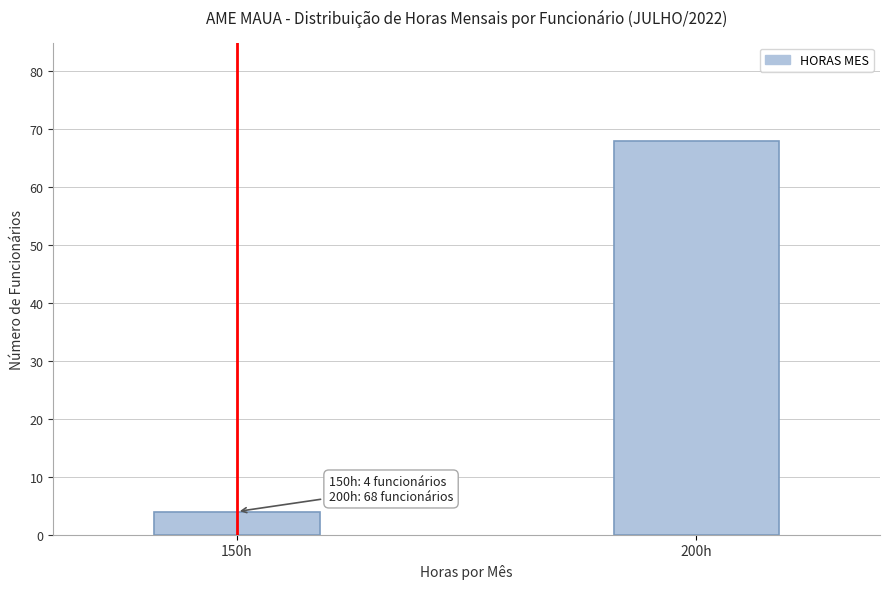

Reading left to right, what are all the values shown in this chart?

150h=4	200h=68